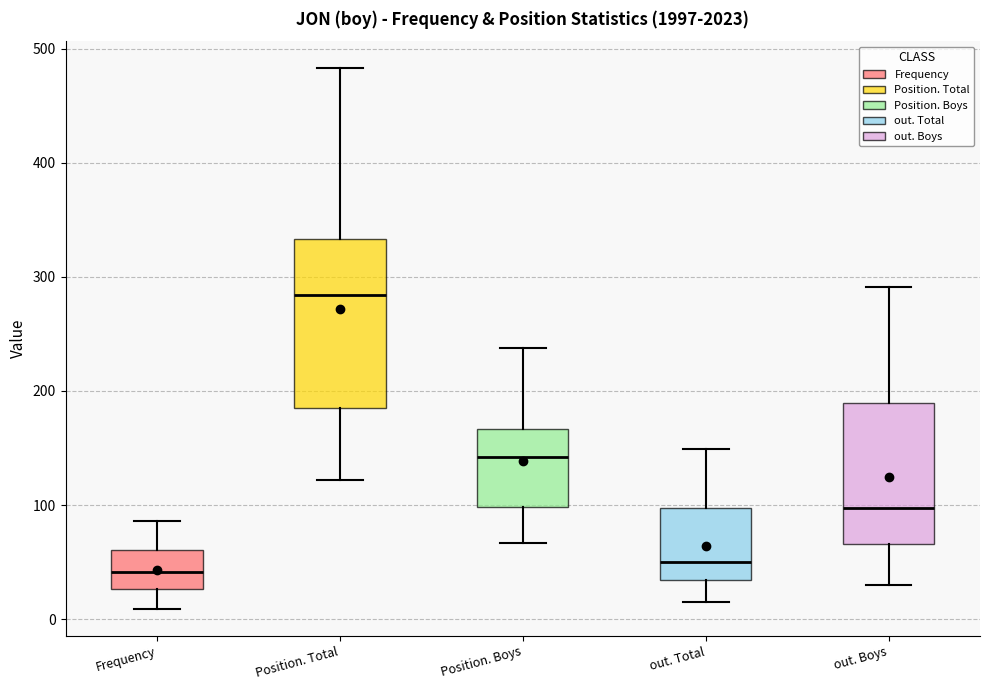

Which box is the tallest, from its lower edge to its upper edge?

Position. Total